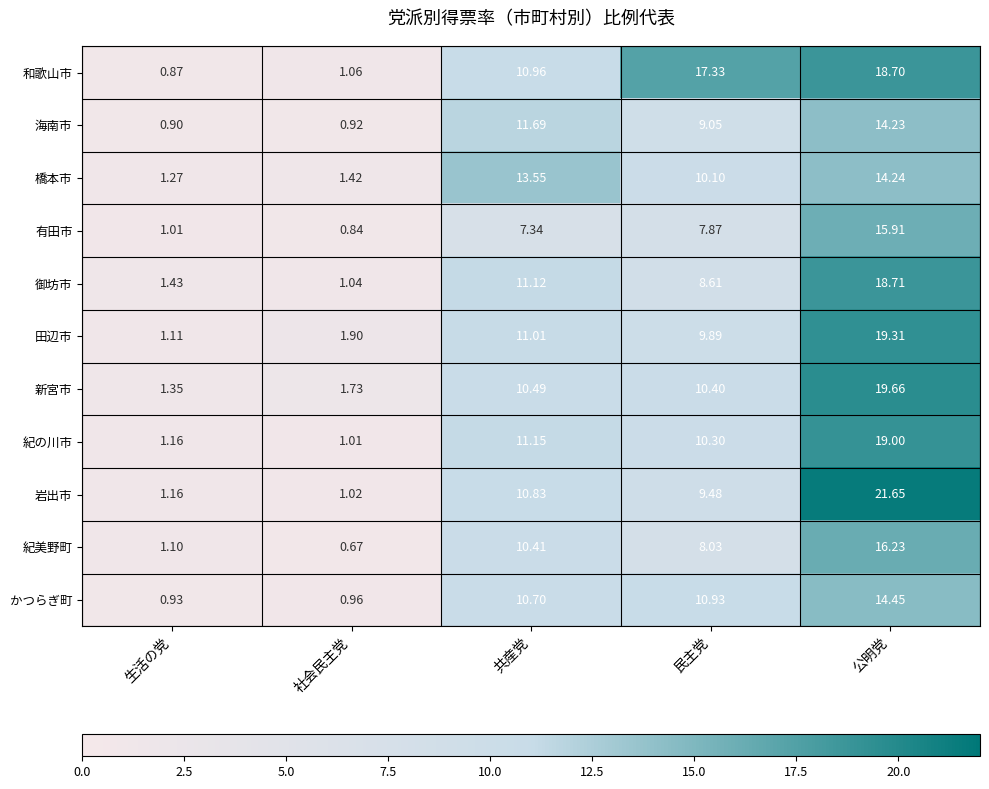

Which series changed the most between 社会民主党 and 民主党?

和歌山市